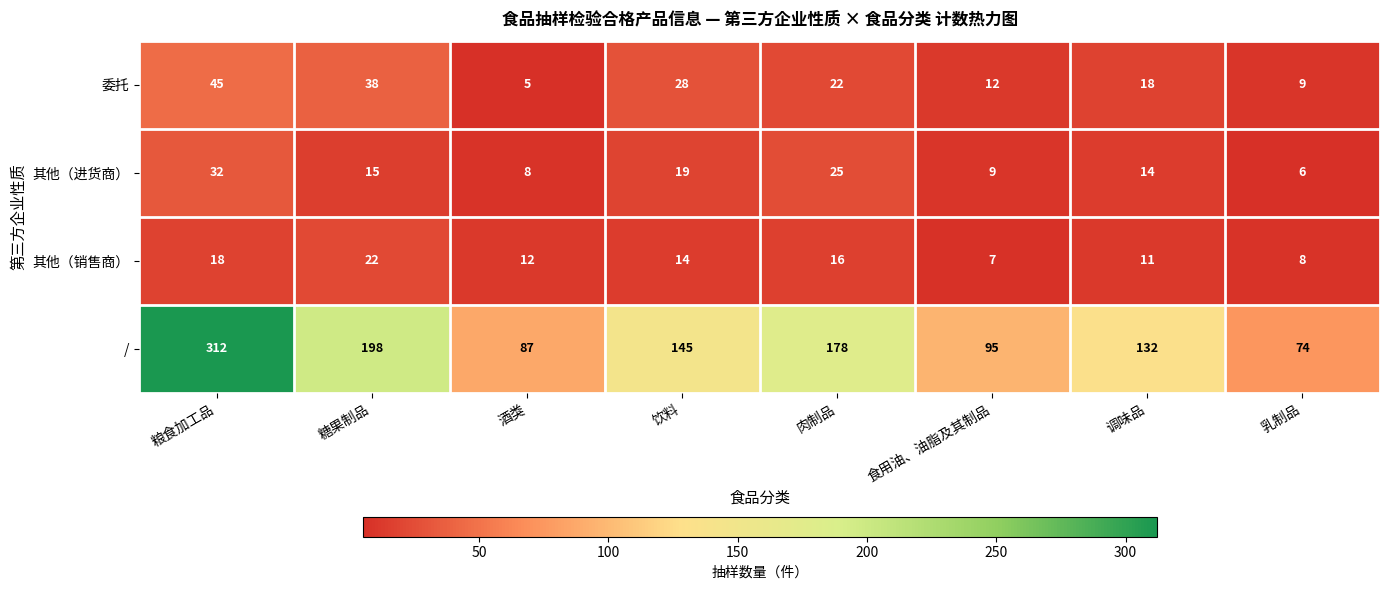

What is the sum of the 委托 values at 食用油、油脂及其制品 and 饮料?

40